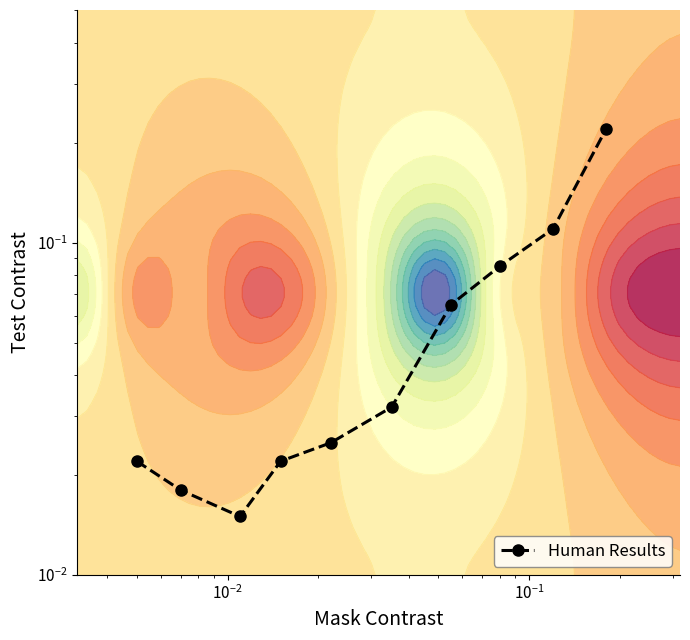

What is the average value?

0.1